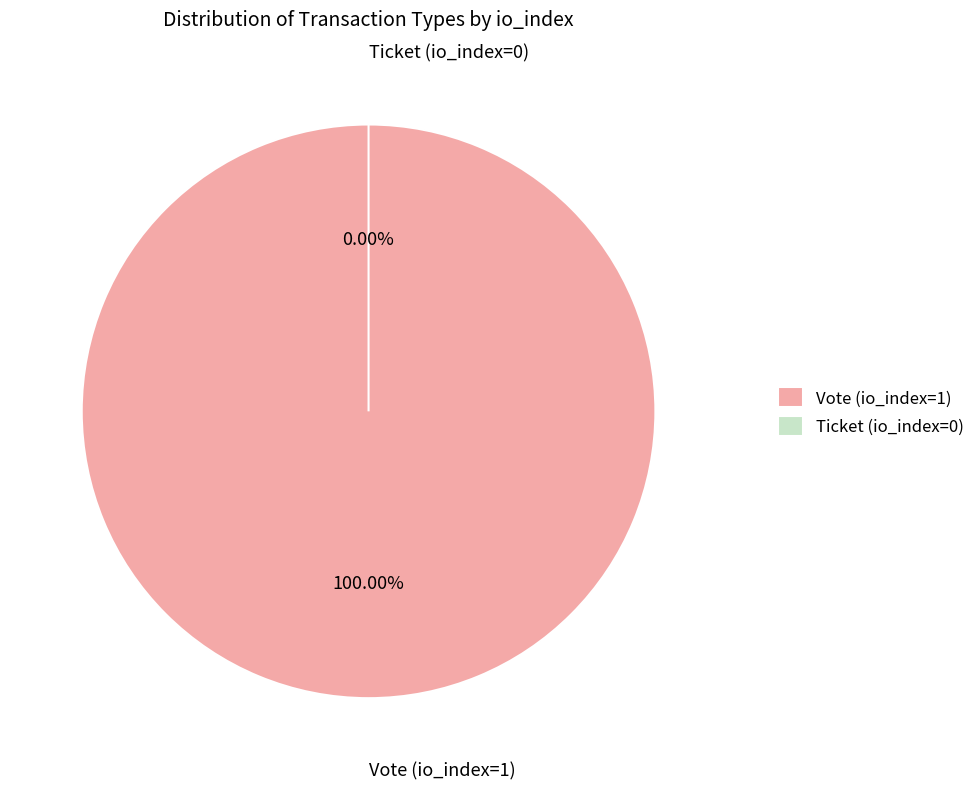

To the nearest percent, what is the difference between the Ticket (io_index=0) and Vote (io_index=1) slice percentages?

100%